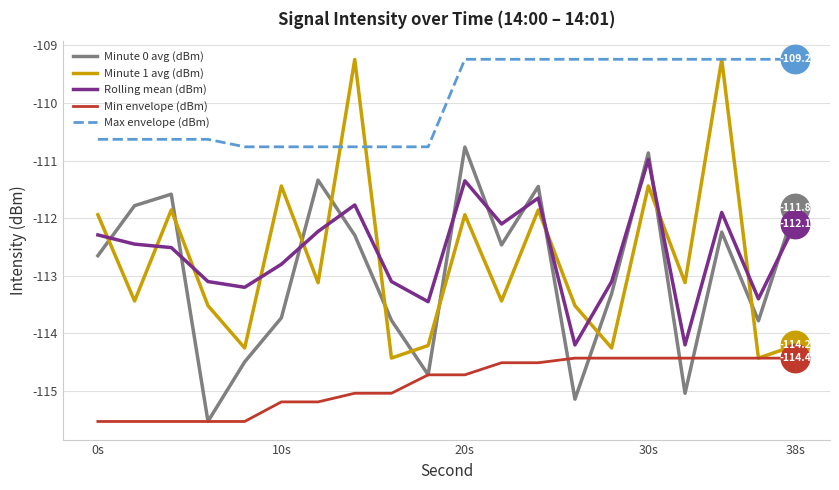

What is the greatest value displayed?

-109.2